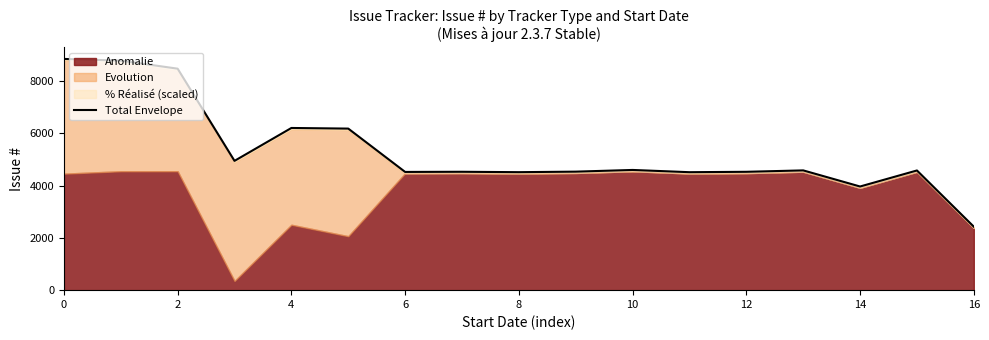

How many interior local peaks (higher than both neighbors) does the data have?

5